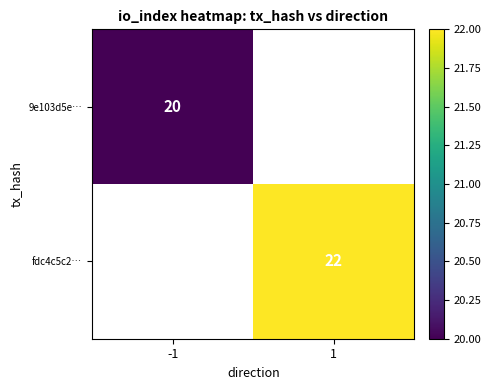

Which has a higher value, -1 or 1?

1